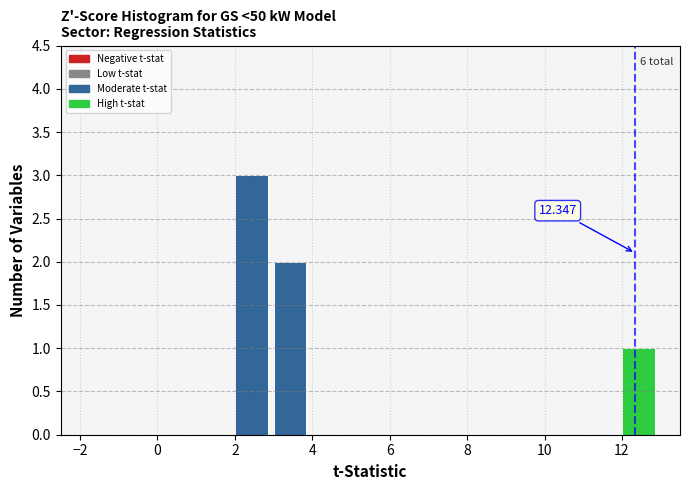

Over which range of the x-axis is the bar tallest?

2 to 3